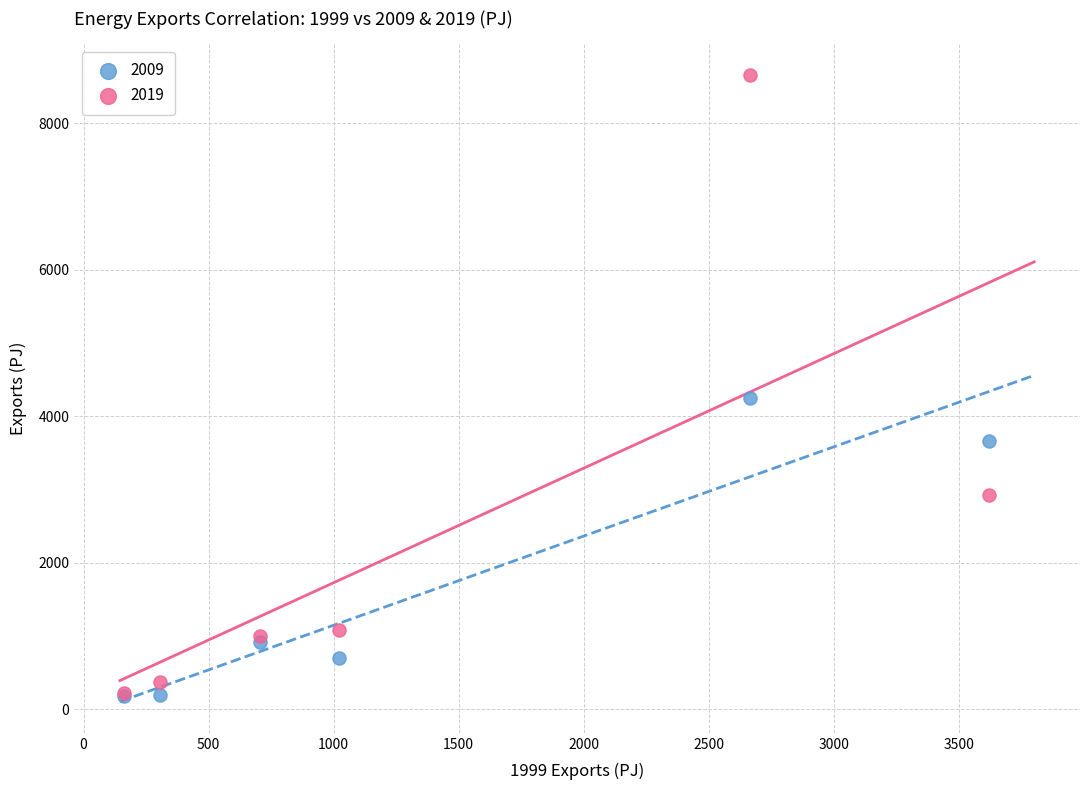

Across all series, what Y value is closest to 4419?

4255.0